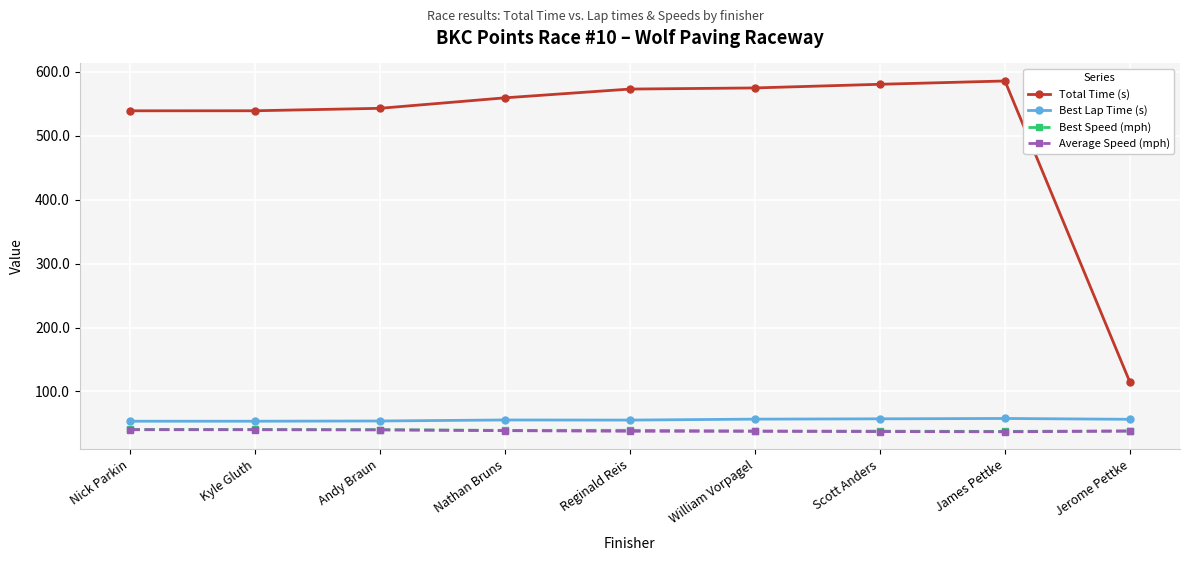

Is the value of Average Speed (mph) at Scott Anders greater than the value of Total Time (s) at Scott Anders?

No